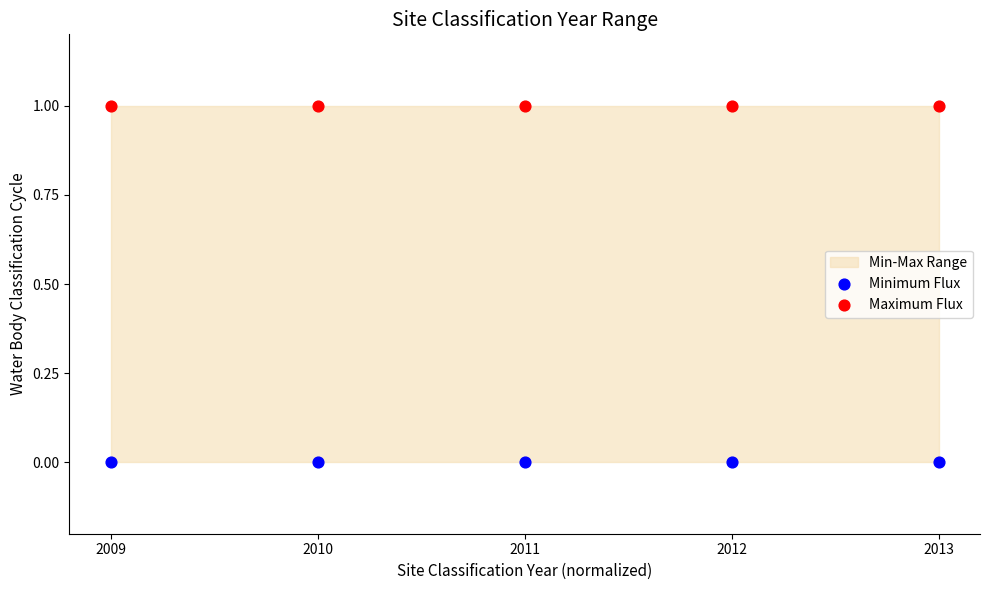

Which series contains the highest Y value?

Maximum Flux